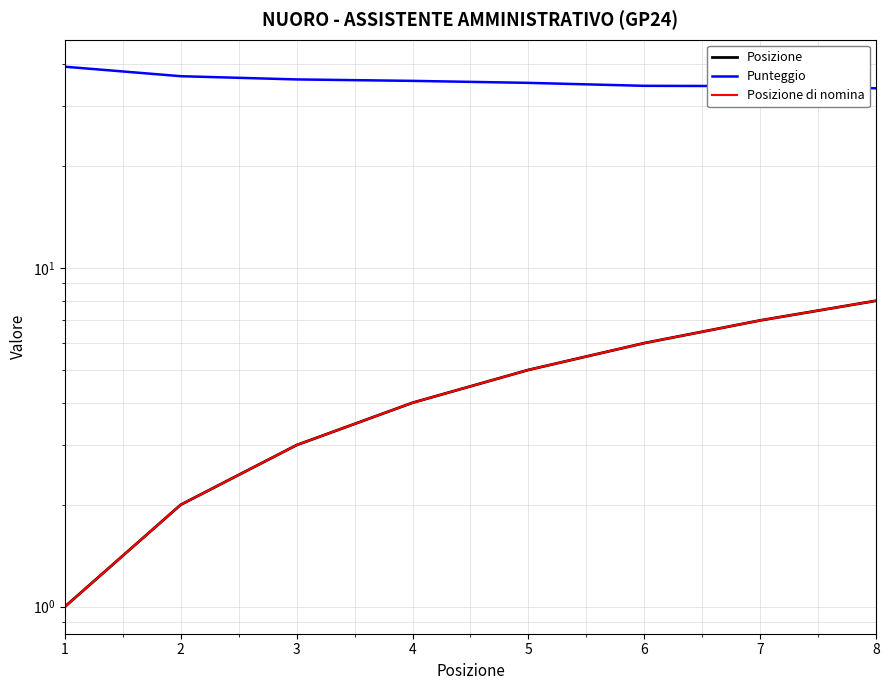

True or false: Posizione and Punteggio cross at least once.

False